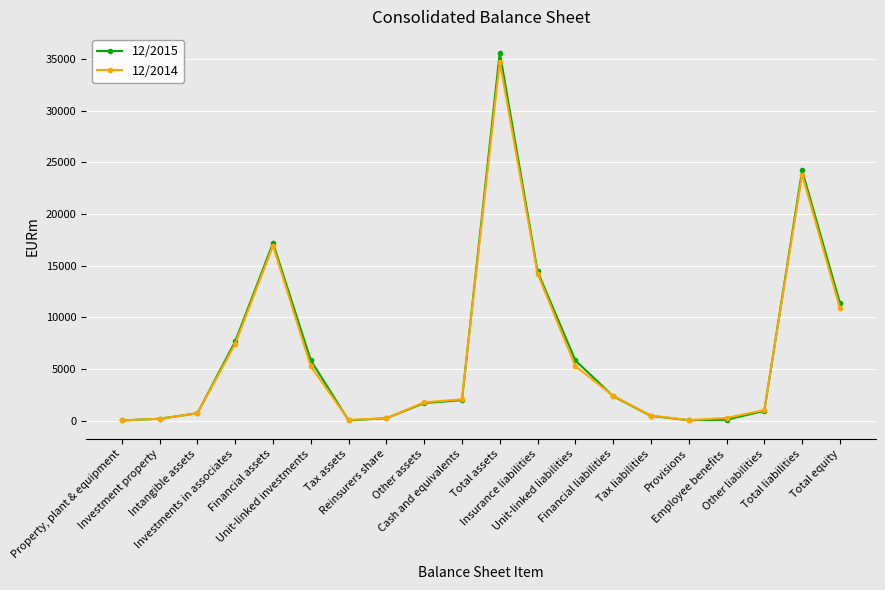

What is the maximum value for 12/2015?

35638.8